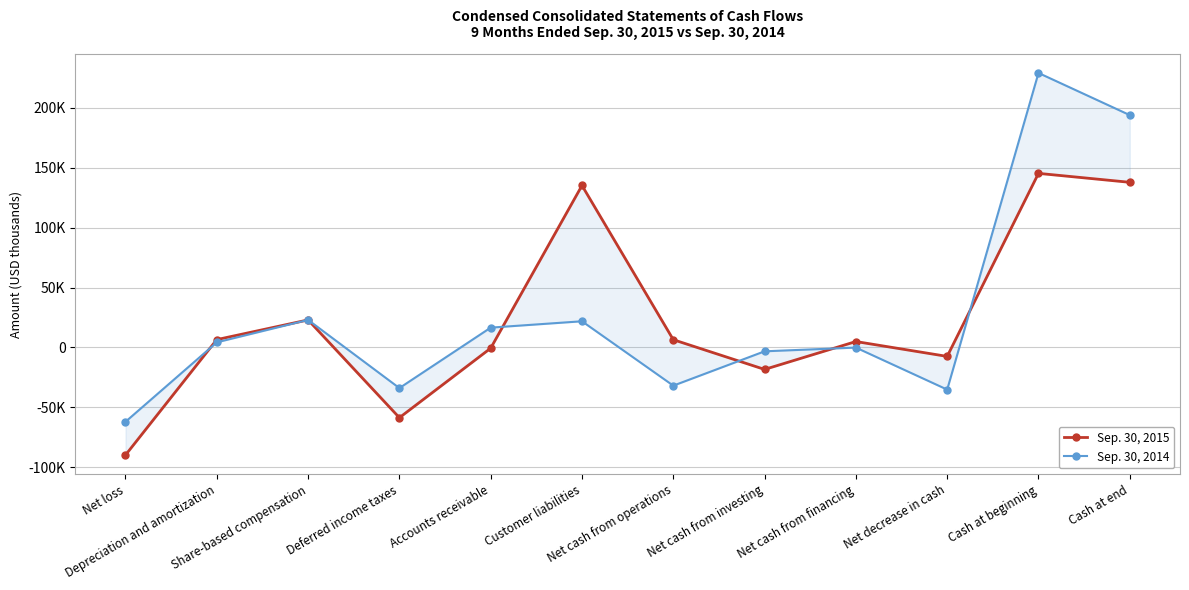

At which label is Sep. 30, 2014 closest to 83461?

Share-based compensation